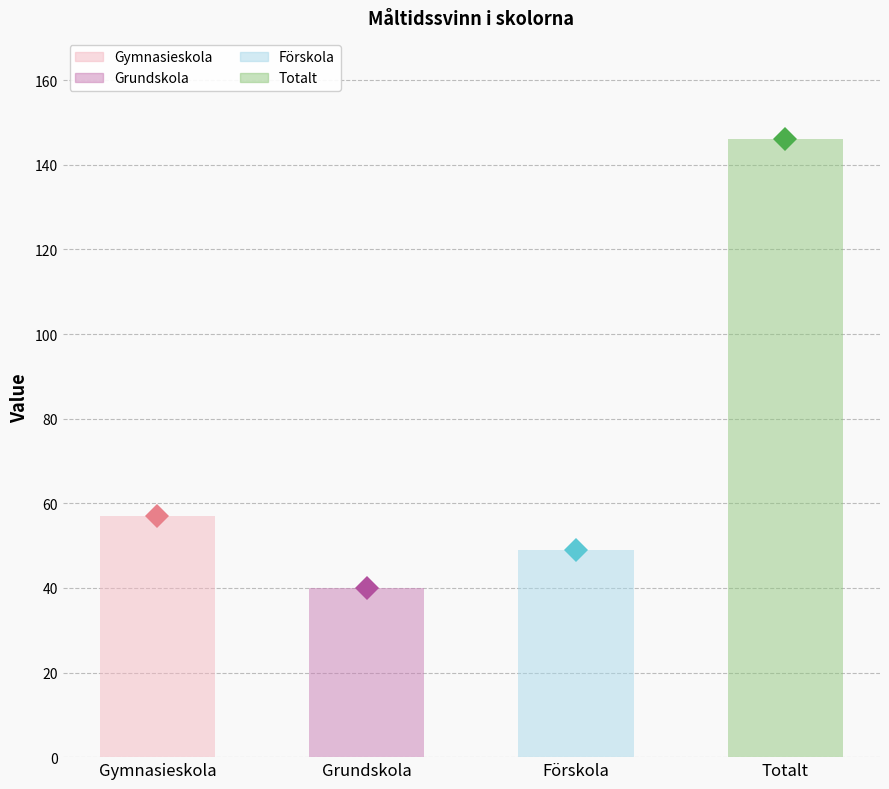

Is it true that the value at Grundskola is 40?

True